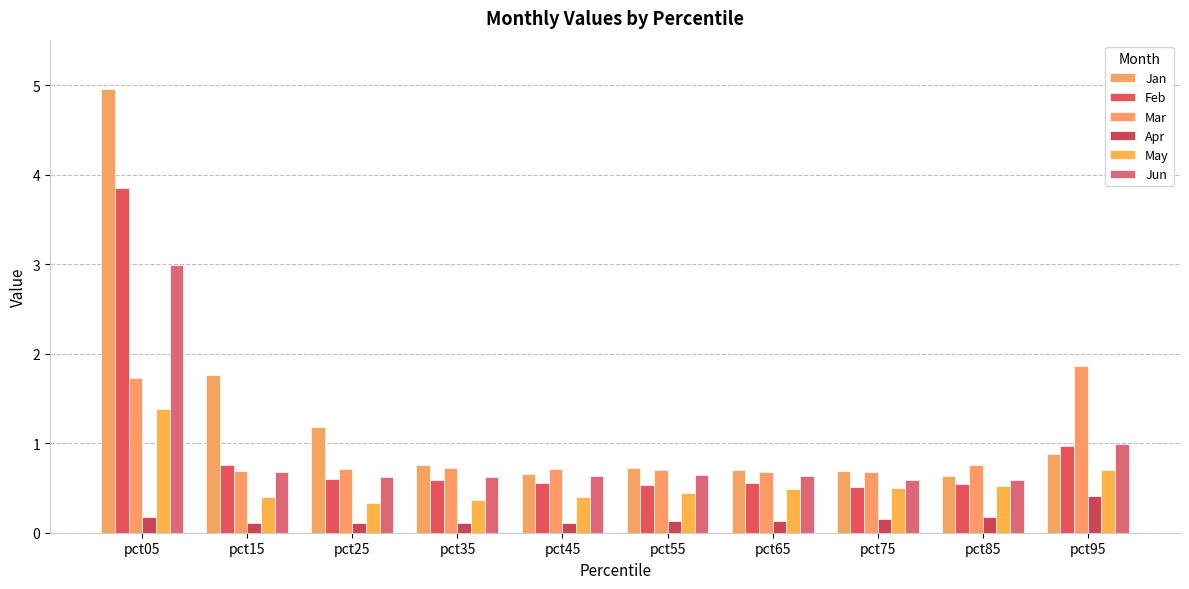

How many bars are there in total?

60